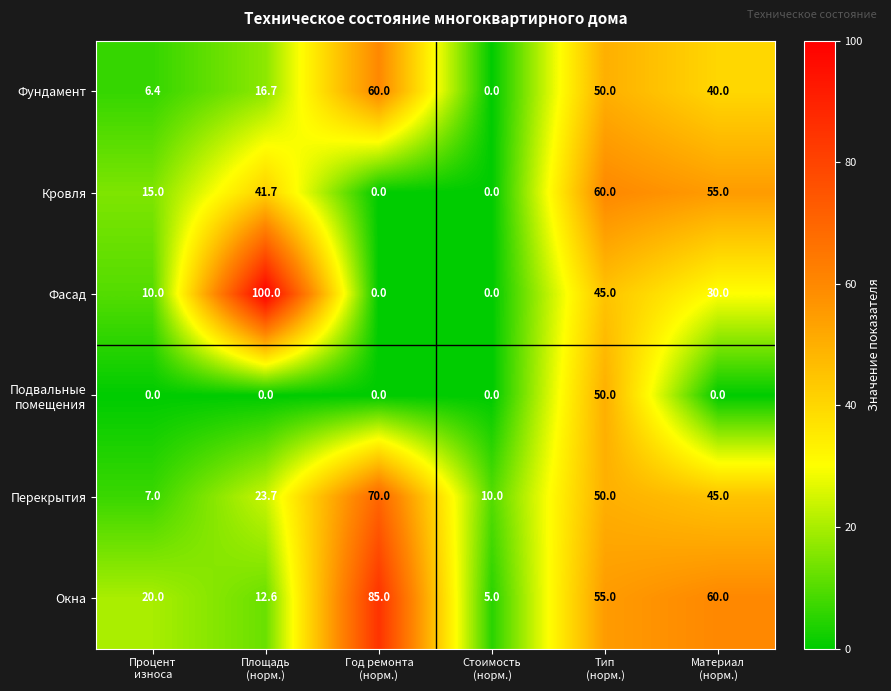

What is the difference between the maximum and second lowest values in the Фасад series?

100.0